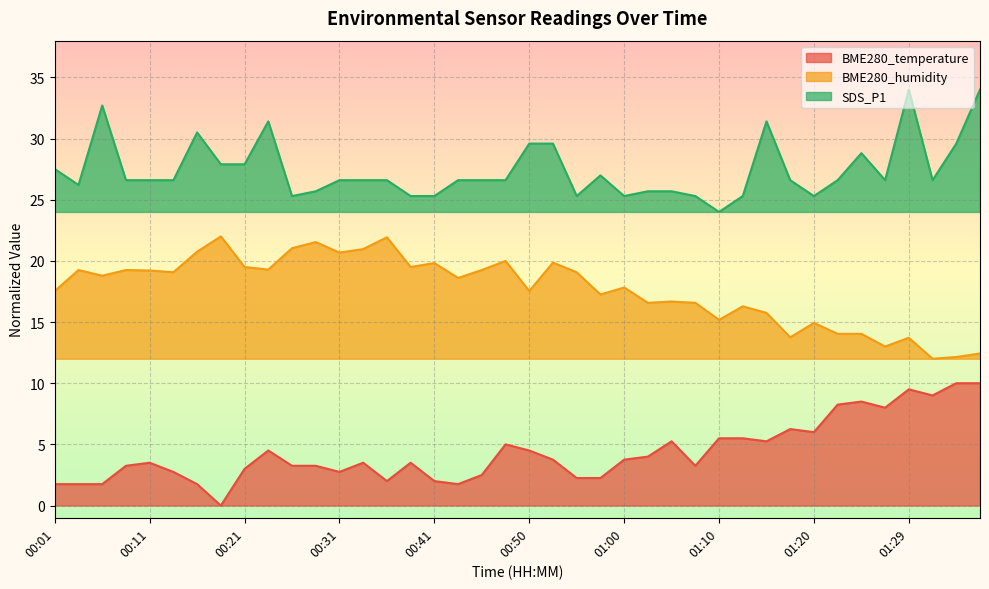

What is the difference between the maximum and minimum values in the BME280_temperature series?

10.0